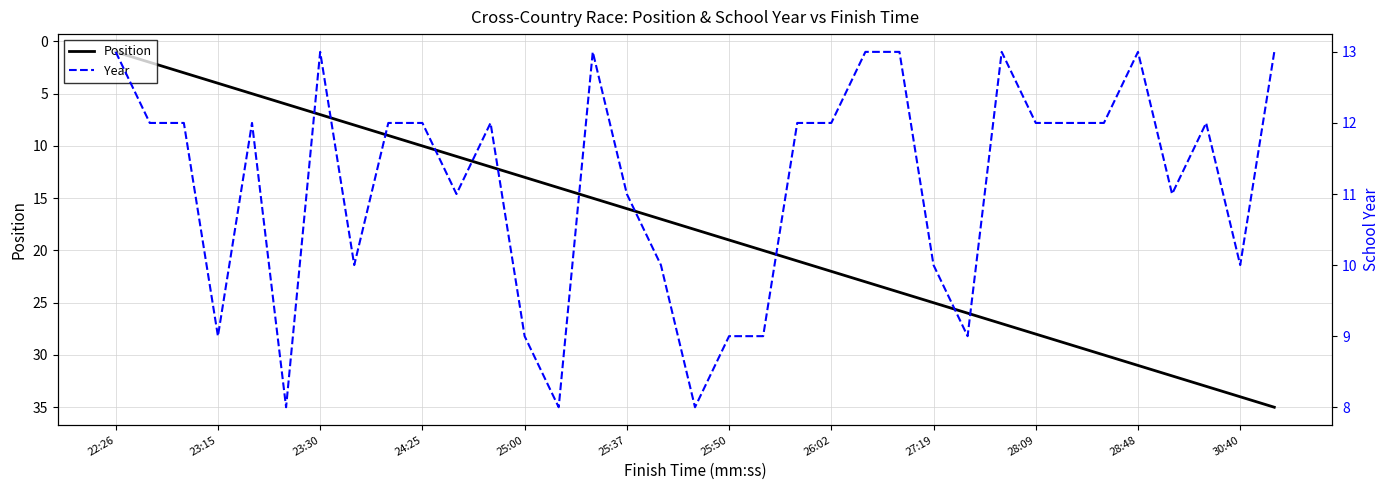

True or false: Position has more than 1 points higher than both neighbors.

False